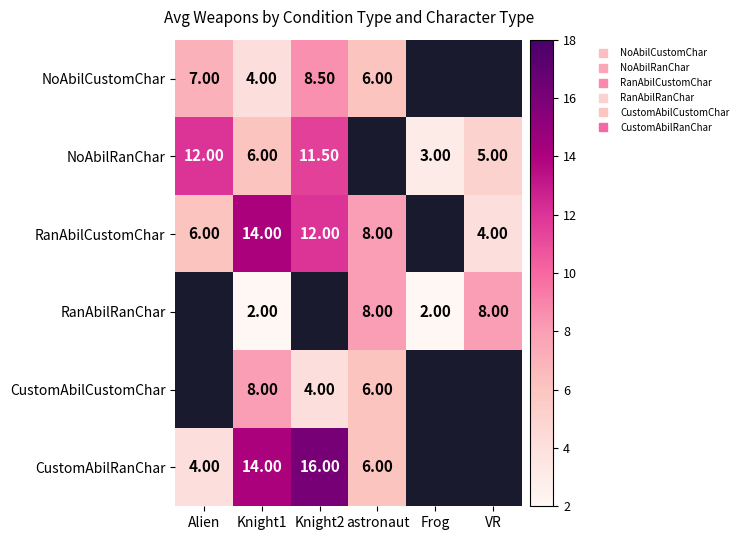

At which label is RanAbilCustomChar closest to 9?

astronaut